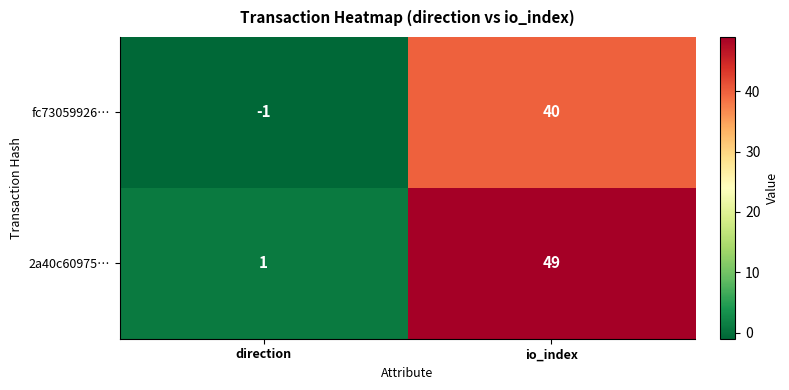

True or false: 2a40c60975… has a value of 21 at io_index.

False